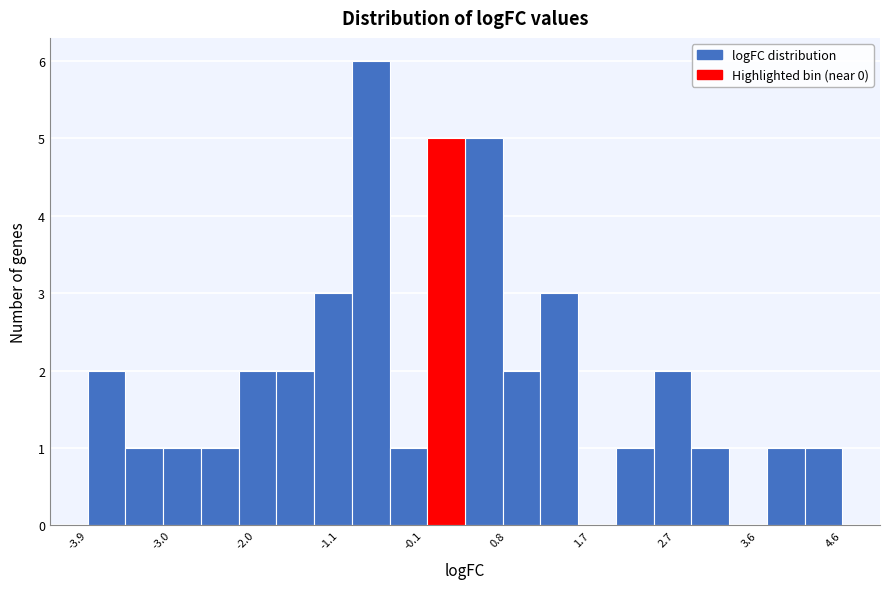

Reading left to right, list every bar in this chart as the range it spans on the x-axis followed by its height. Neither the bar edges nor the heights are printed on the chart, so give them approximately, as read against the axes.

-3.9 to -3.5: 2
-3.5 to -3.0: 1
-3.0 to -2.6: 1
-2.6 to -2.2: 1
-2.2 to -1.8: 2
-1.8 to -1.4: 2
-1.4 to -0.9: 3
-0.9 to -0.5: 6
-0.5 to -0.1: 1
-0.1 to 0.3: 5
0.3 to 0.8: 5
0.8 to 1.2: 2
1.2 to 1.6: 3
1.6 to 2.0: 0
2.0 to 2.4: 1
2.4 to 2.9: 2
2.9 to 3.3: 1
3.3 to 3.7: 0
3.7 to 4.1: 1
4.1 to 4.6: 1